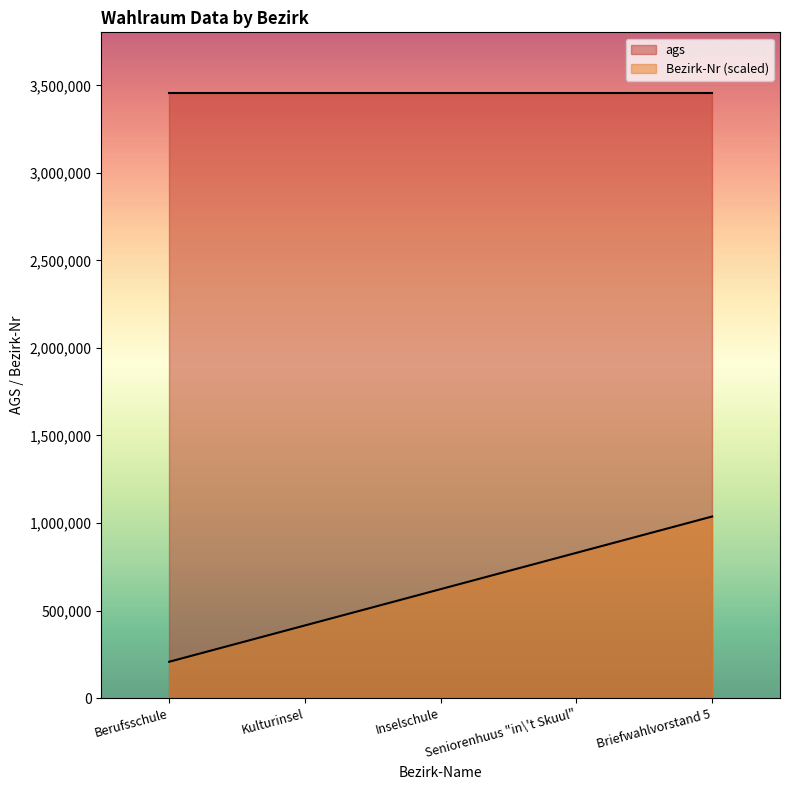

Where is the data nearest to the value 622260?

Inselschule